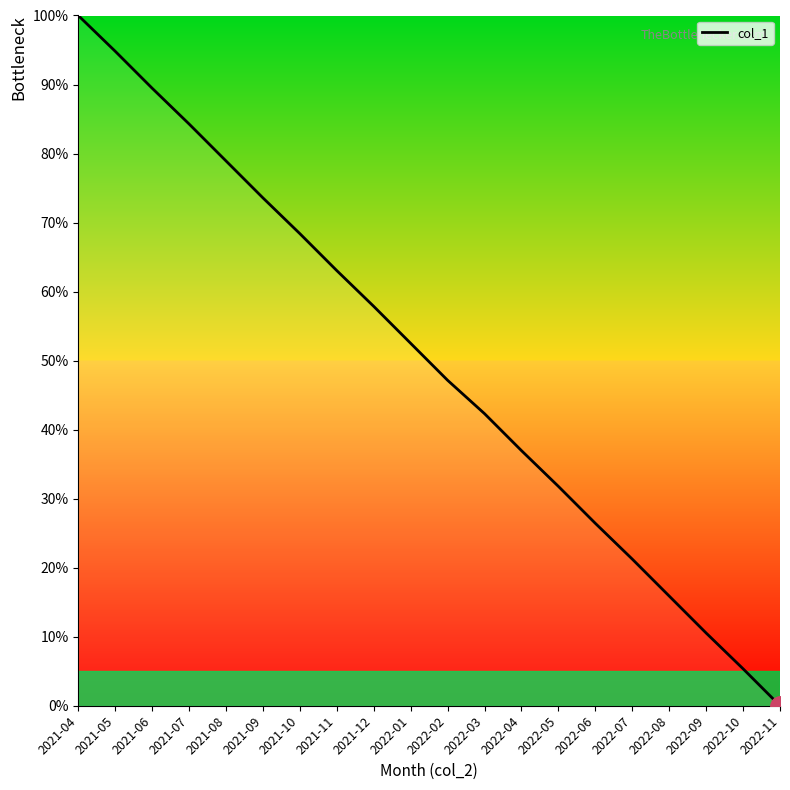

The value at 2022-11 is 0.0. True or false?

True